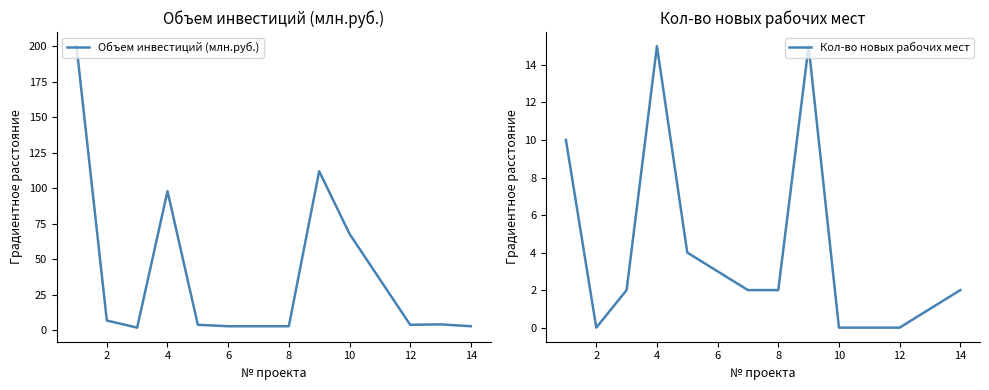

How many data points in Кол-во новых рабочих мест are less than 2?

5